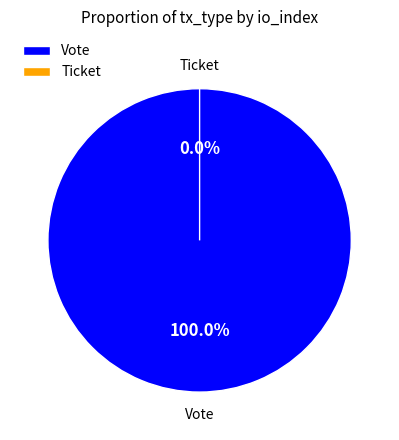

To the nearest percent, what is the difference between the Ticket and Vote slice percentages?

100%